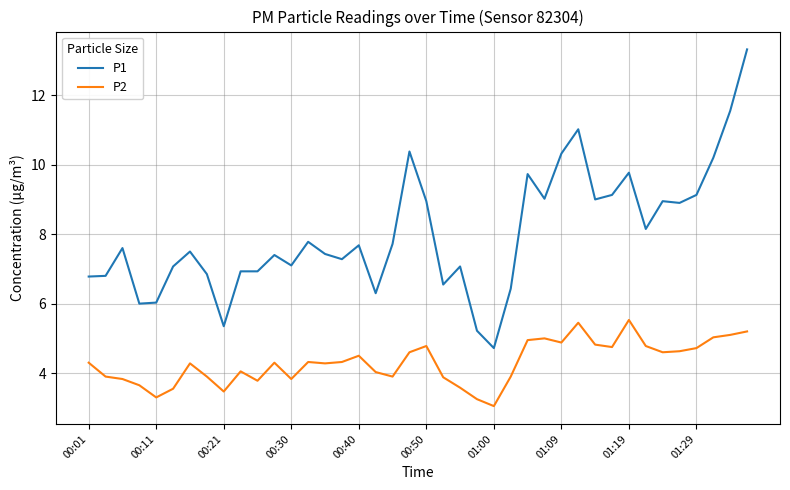

What is the difference between the maximum and minimum values in the P1 series?

8.6